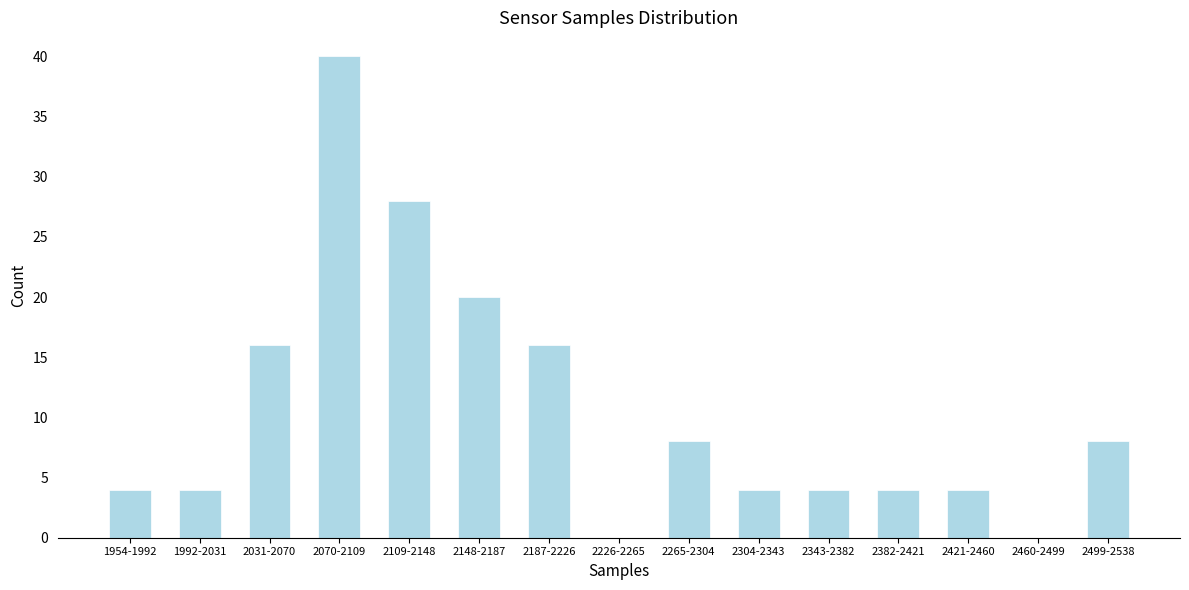

Reading left to right, extract all data points from this chart.

1954-1992=4	1992-2031=4	2031-2070=16	2070-2109=40	2109-2148=28	2148-2187=20	2187-2226=16	2226-2265=0	2265-2304=8	2304-2343=4	2343-2382=4	2382-2421=4	2421-2460=4	2460-2499=0	2499-2538=8